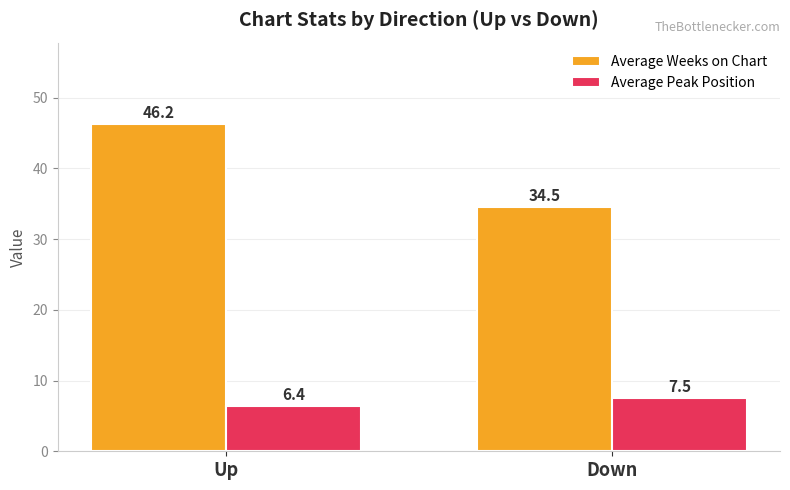

What is the sum of all Average Peak Position values?

13.9